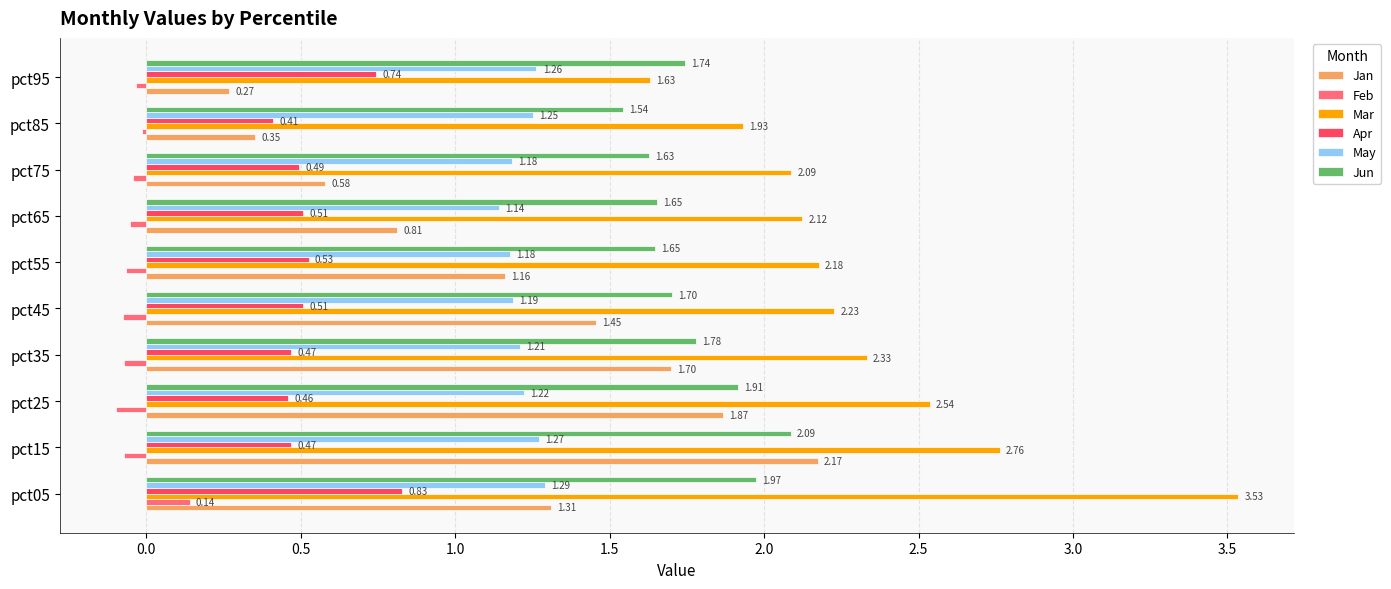

What is the difference between the highest and lowest values at pct05?

3.4